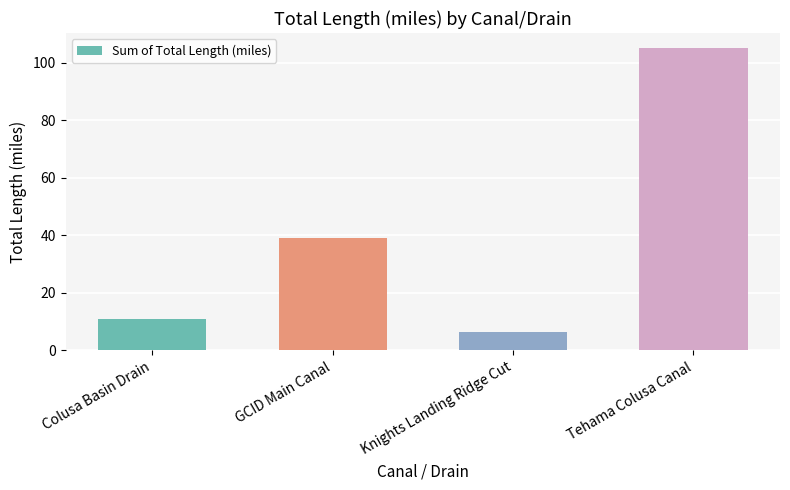

What is the difference between the maximum and minimum values?

98.5